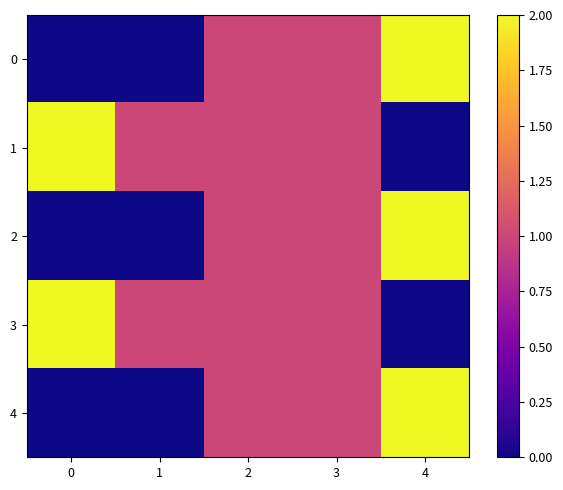

Count the number of categories in the chart.

5